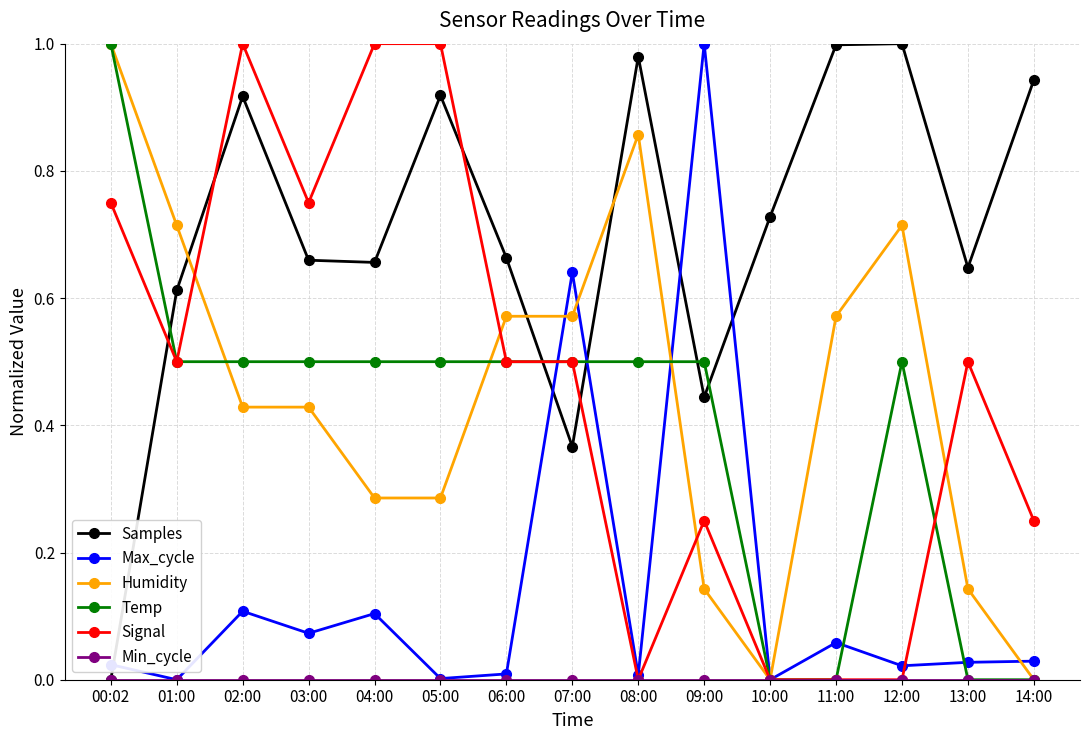

The Max_cycle series shows 0.1 at 04:00. True or false?

True